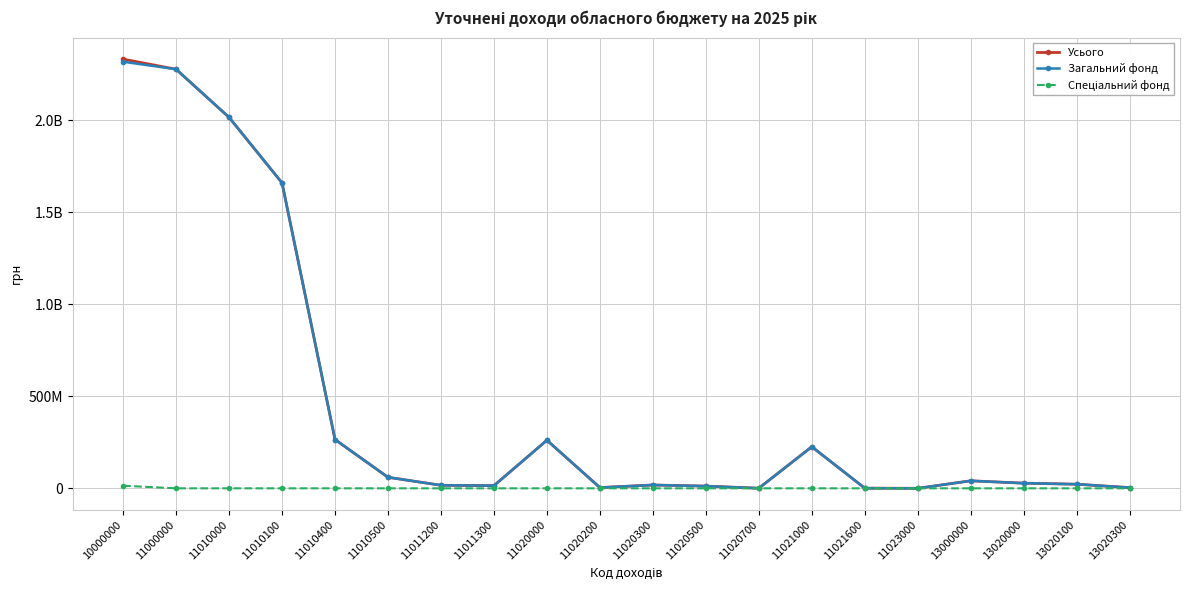

How many data points in Усього are less than 27890200?

10